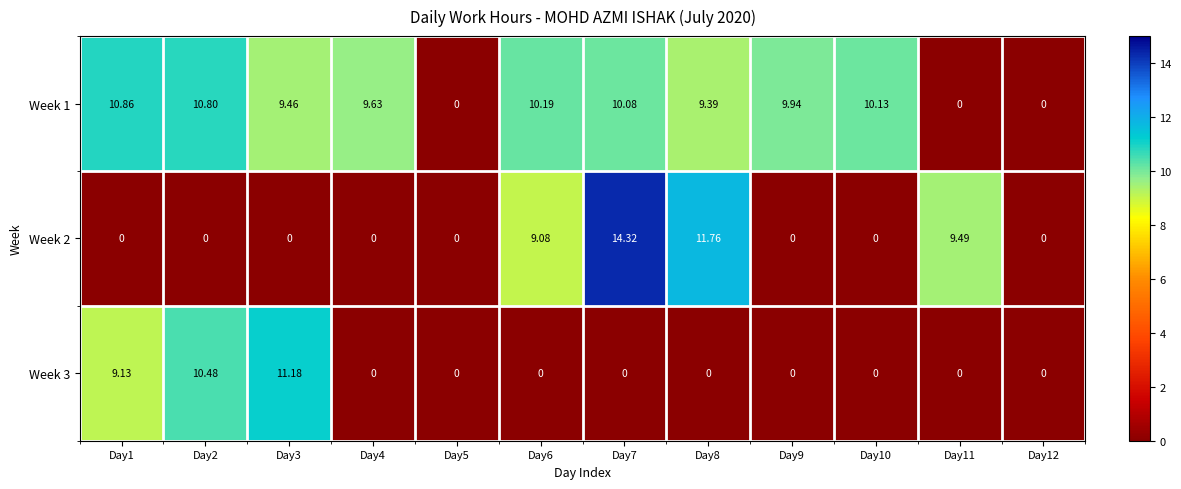

Reading left to right, list all the values displayed in this chart.

Week 1: Day1=10.9	Day2=10.8	Day3=9.5	Day4=9.6	Day5=0.0	Day6=10.2	Day7=10.1	Day8=9.4	Day9=9.9	Day10=10.1	Day11=0.0	Day12=0.0
Week 2: Day1=0.0	Day2=0.0	Day3=0.0	Day4=0.0	Day5=0.0	Day6=9.1	Day7=14.3	Day8=11.8	Day9=0.0	Day10=0.0	Day11=9.5	Day12=0.0
Week 3: Day1=9.1	Day2=10.5	Day3=11.2	Day4=0.0	Day5=0.0	Day6=0.0	Day7=0.0	Day8=0.0	Day9=0.0	Day10=0.0	Day11=0.0	Day12=0.0